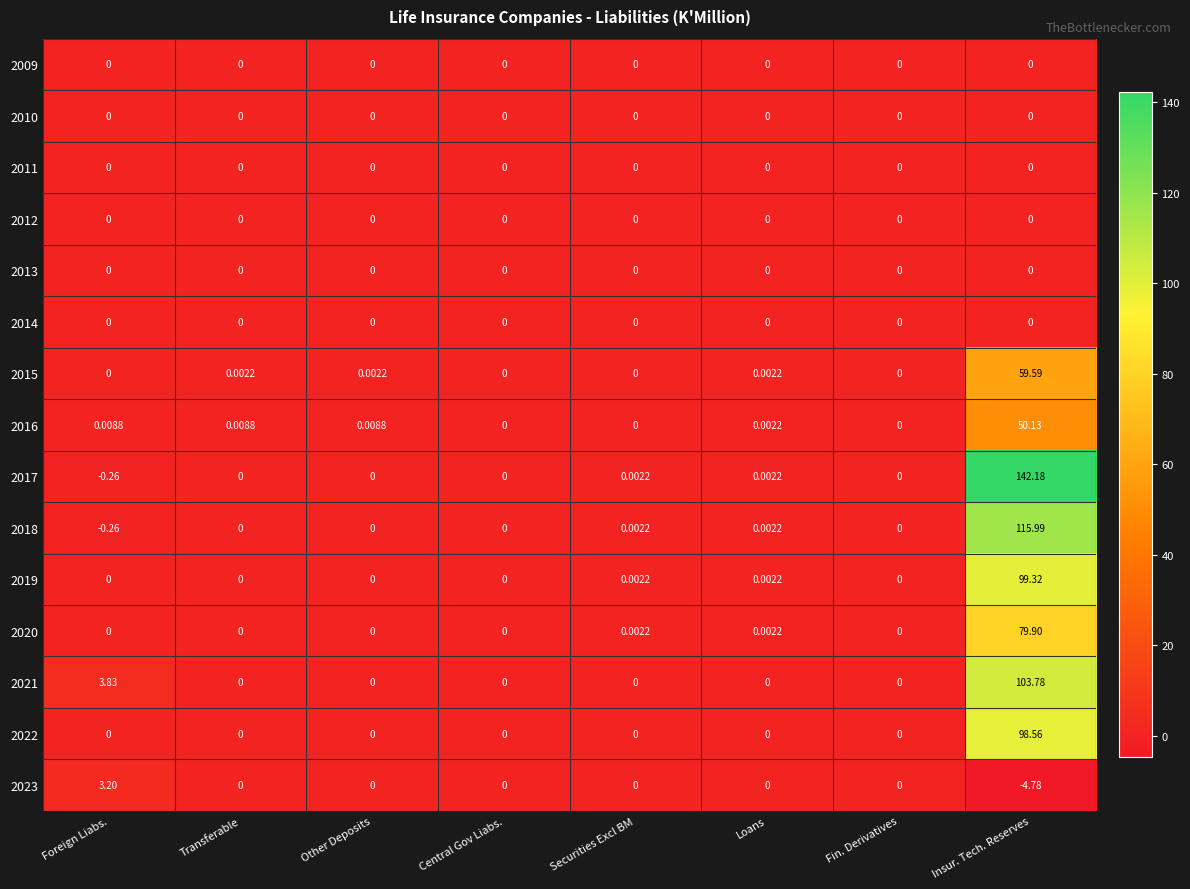

Which category has the highest value across all series?

Insur. Tech. Reserves